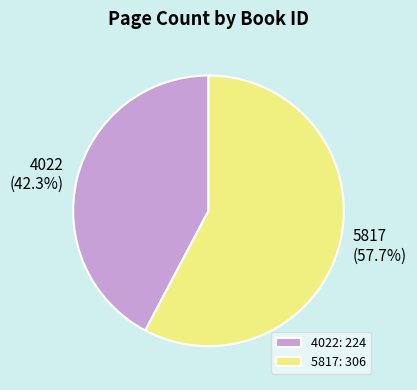

Is it true that 5817 is 58% of the pie?

True